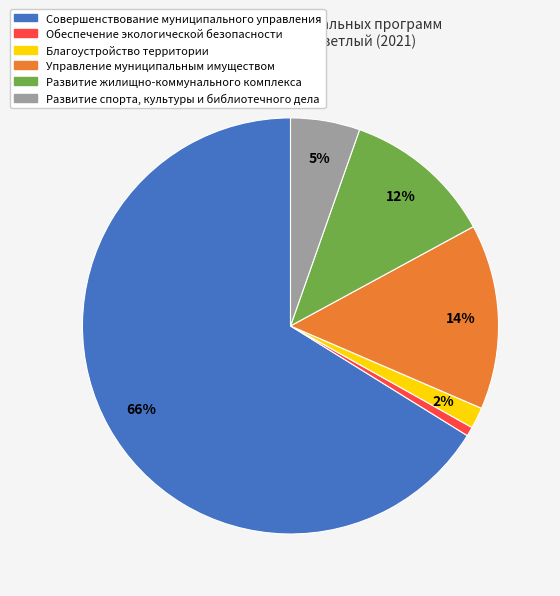

To the nearest percent, what portion does Управление муниципальным имуществом represent?

14%